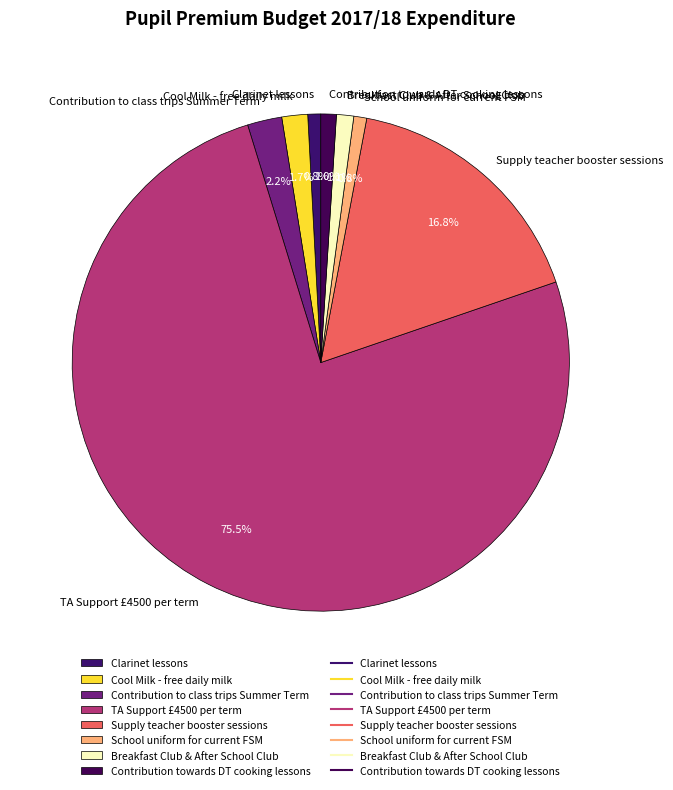

Which has a higher value, Clarinet lessons or TA Support £4500 per term?

TA Support £4500 per term